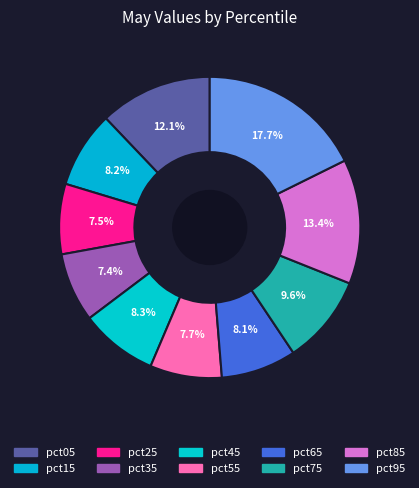

Rank the categories by value from lowest to highest.

pct35, pct25, pct55, pct65, pct15, pct45, pct75, pct05, pct85, pct95